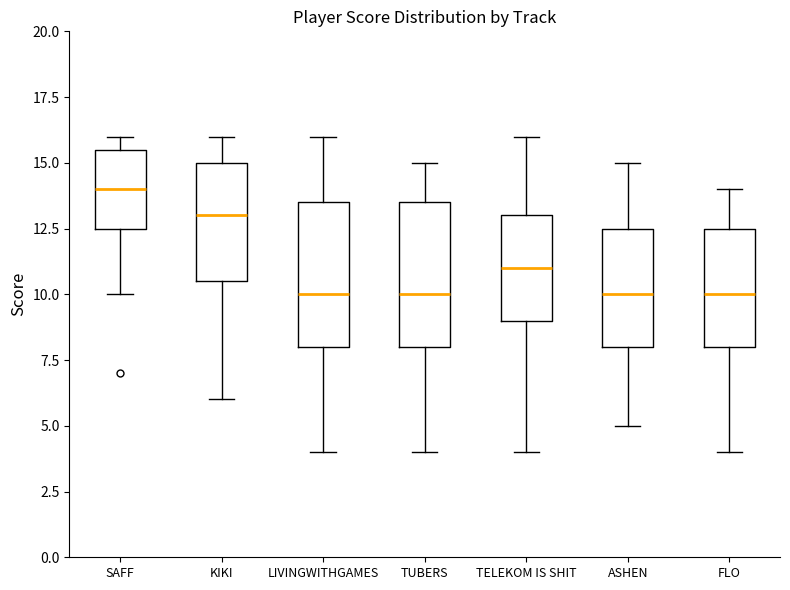

Where does the median line of the box for TUBERS sit on the y-axis? The values are not printed on the chart, so give them approximately, as read against the axis.

10.0